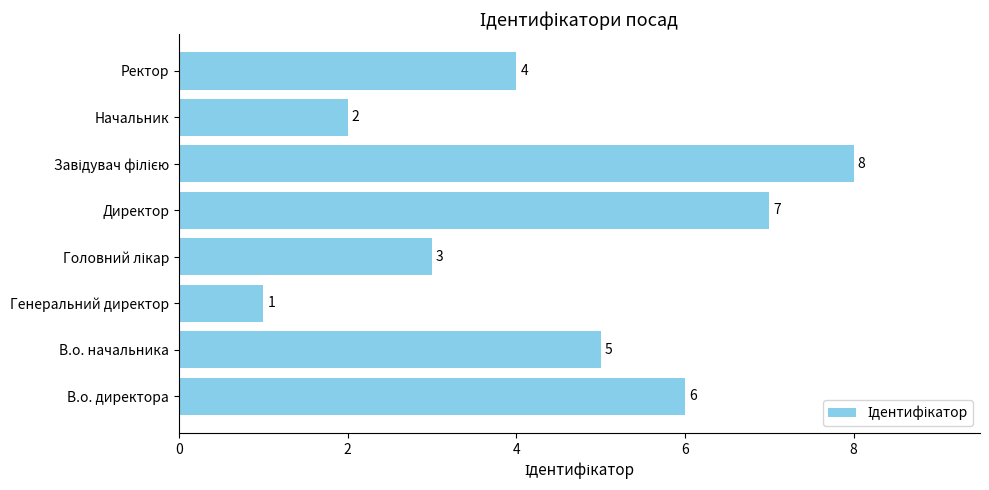

What is the sum of all values?

36